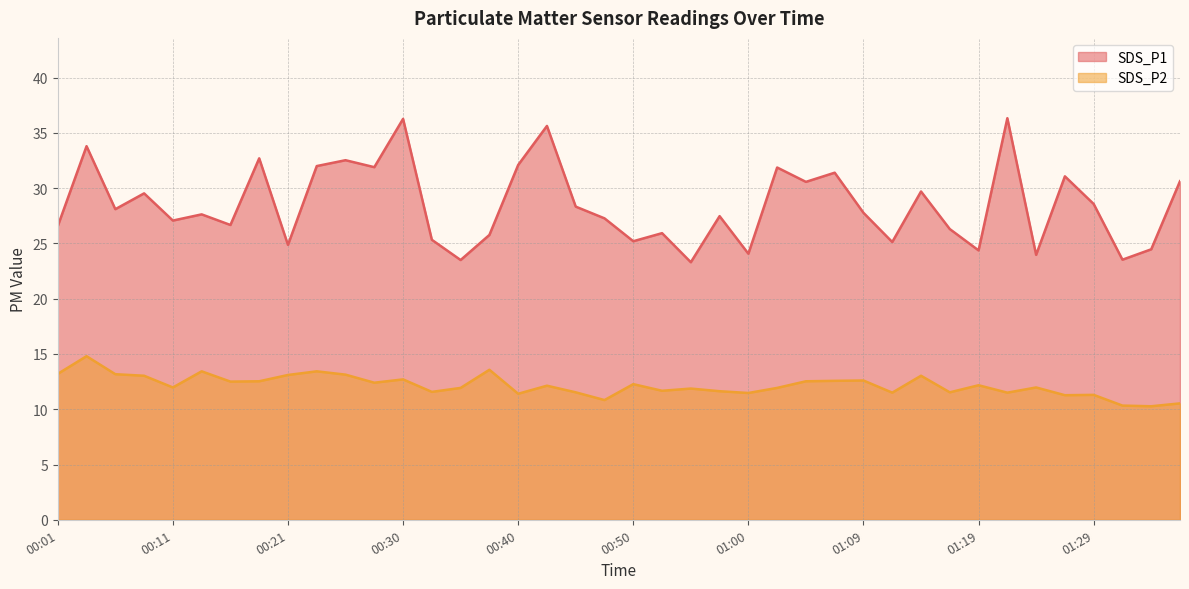

How many values in the SDS_P1 series exceed 27?

24